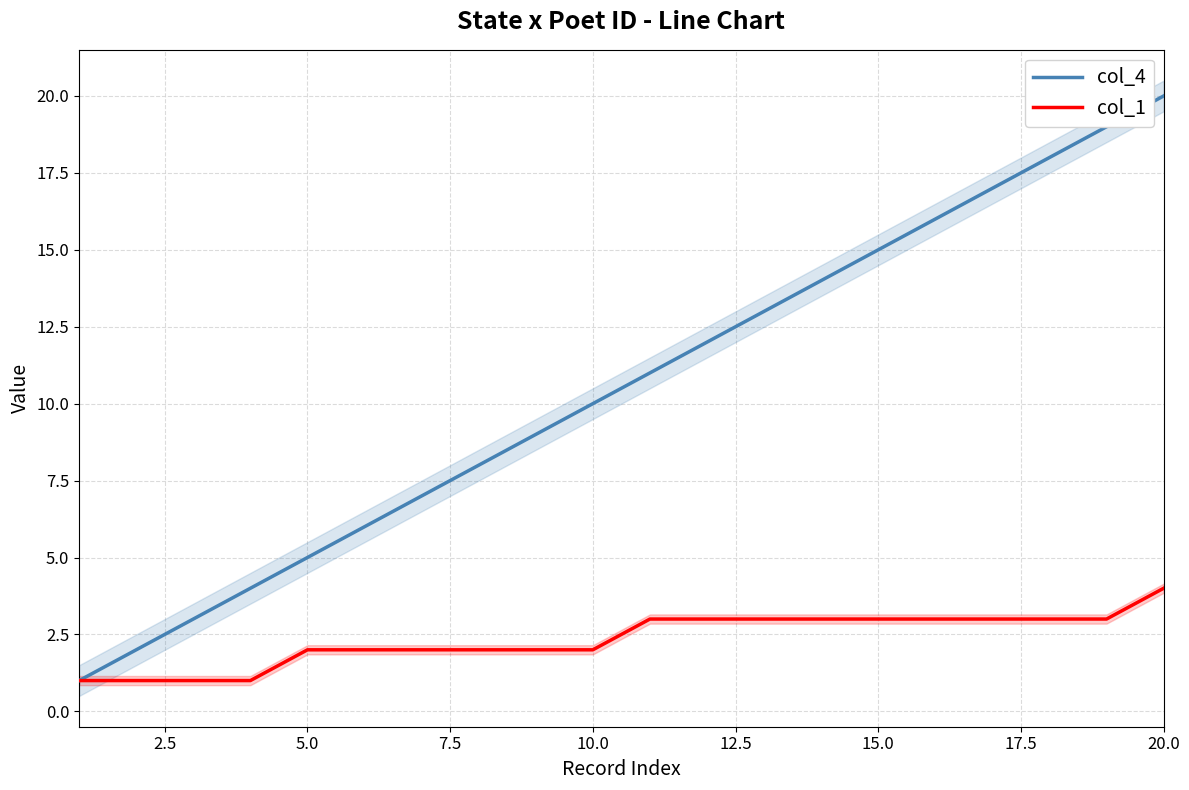

The col_1 series shows 6 at 20.0. True or false?

False